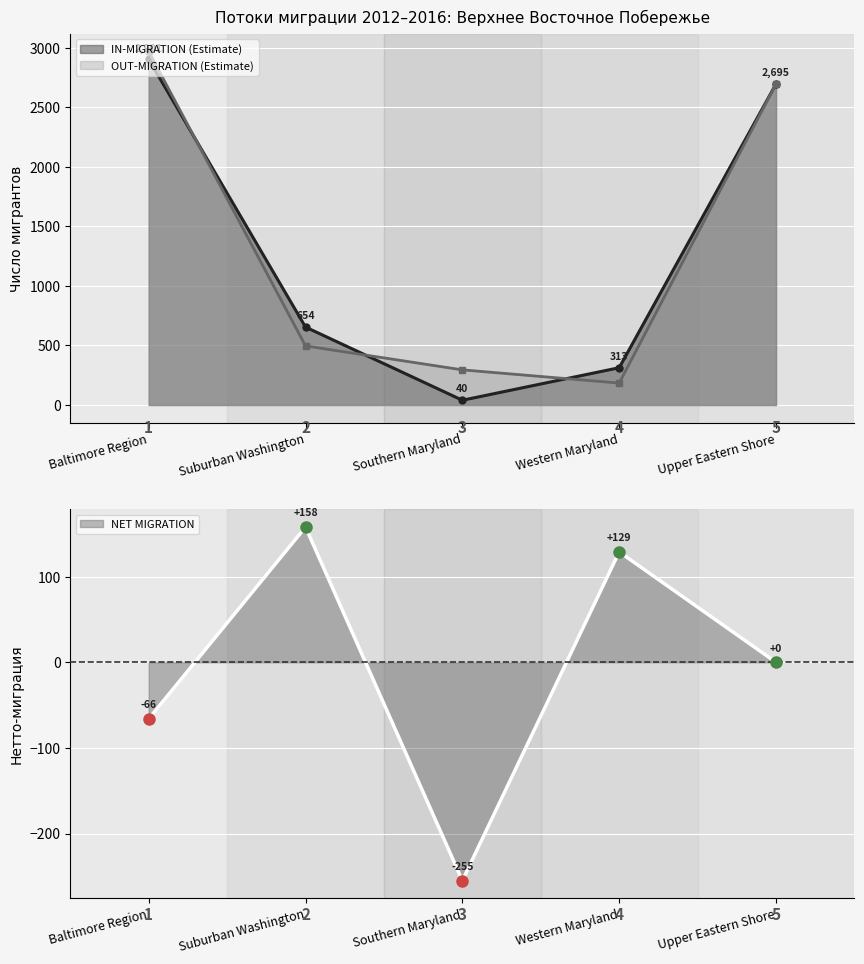

Which category has the highest value across all series?

Baltimore Region